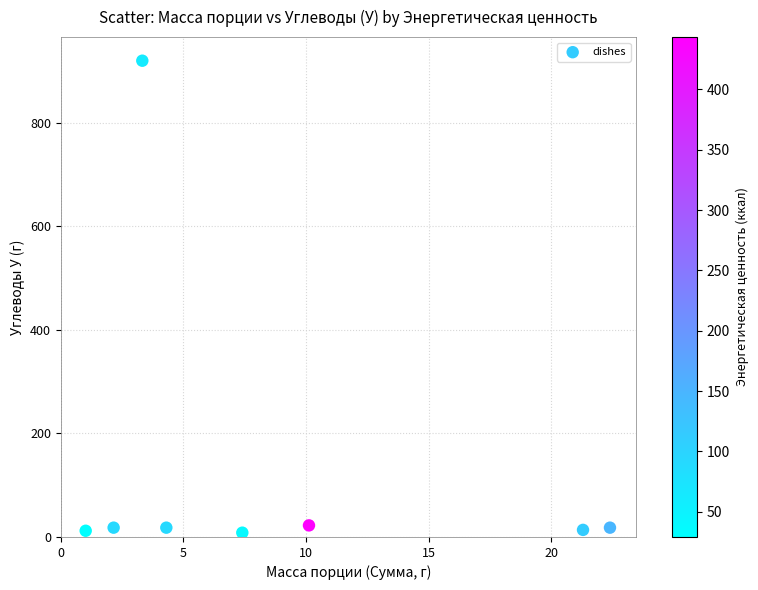

What is the range of X values (max minus min)?

21.4